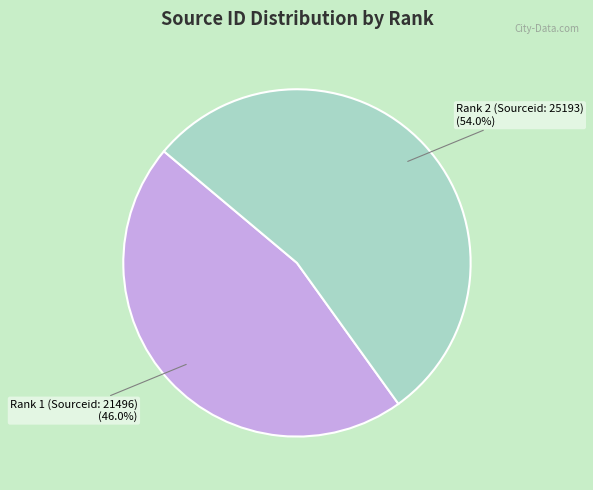

Which has a higher value, Rank 2 (Sourceid: 25193) or Rank 1 (Sourceid: 21496)?

Rank 2 (Sourceid: 25193)